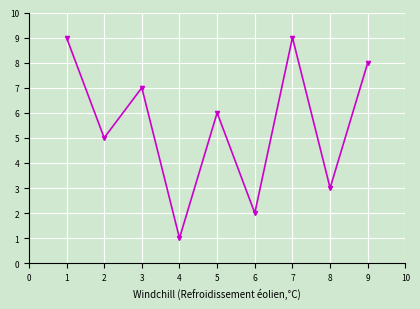

How many values are between 3 and 8?

5